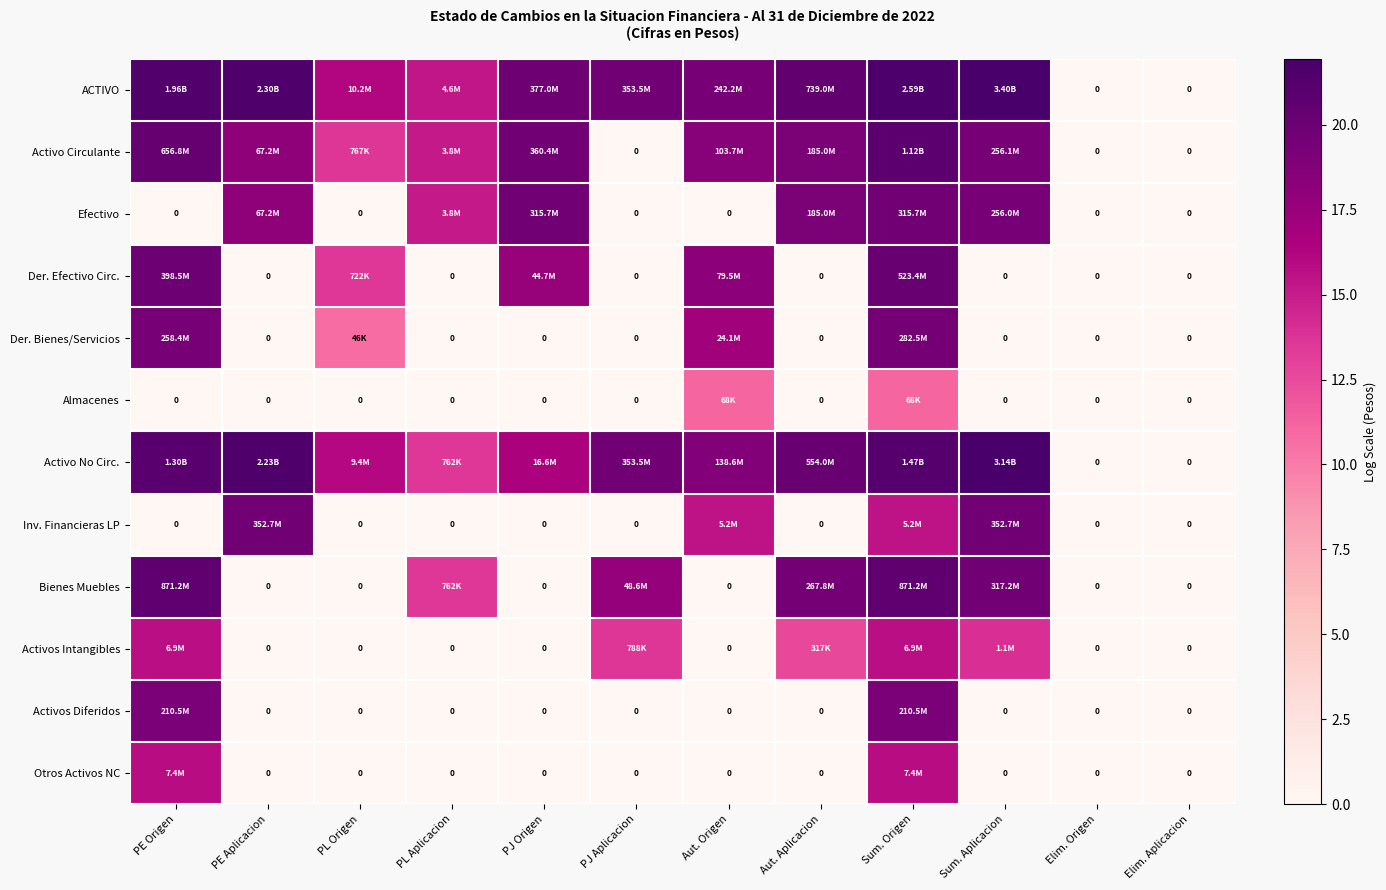

List the labels in order of Activos Diferidos value, largest first.

PE Origen, Sum. Origen, PE Aplicacion, PL Origen, PL Aplicacion, PJ Origen, PJ Aplicacion, Aut. Origen, Aut. Aplicacion, Sum. Aplicacion, Elim. Origen, Elim. Aplicacion